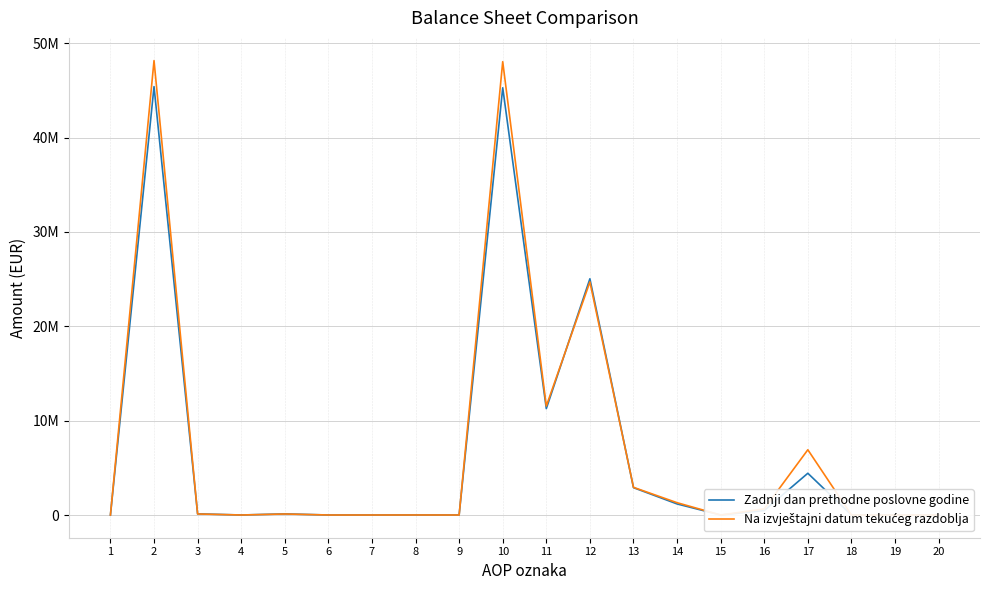

The value of Zadnji dan prethodne poslovne godine at 17 is 4423533. True or false?

True